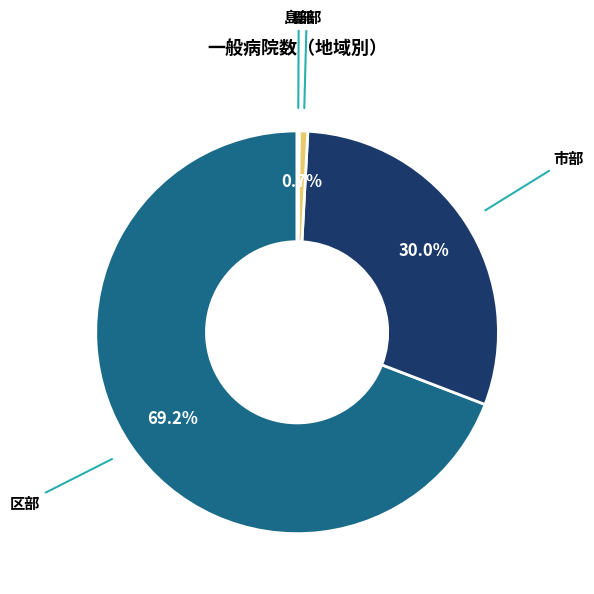

Which category accounts for the majority?

区部